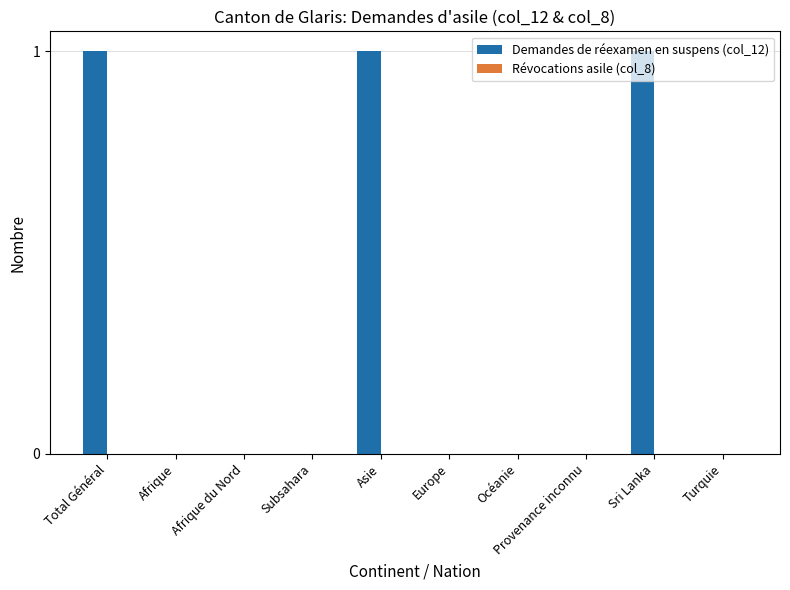

True or false: the data shows 0 at Europe.

True